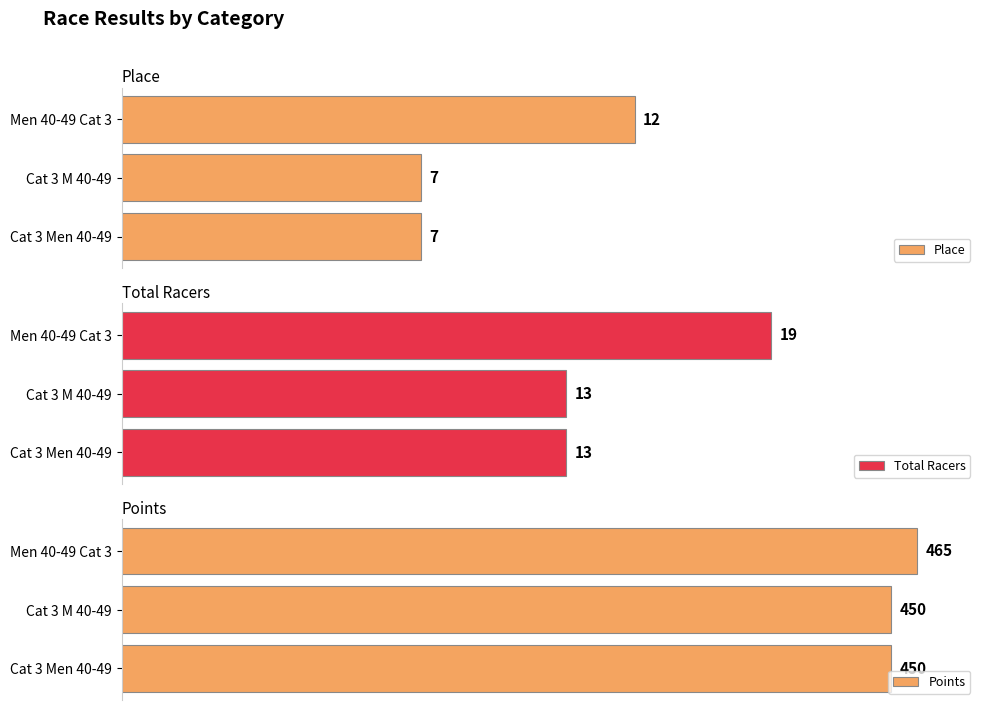

Which has a higher value, Men 40-49 Cat 3 or Cat 3 M 40-49?

Men 40-49 Cat 3